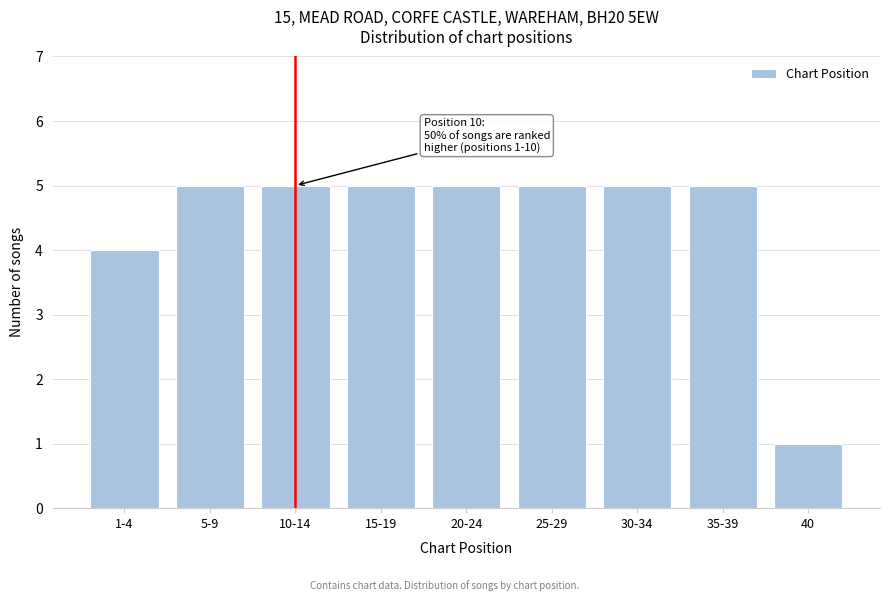

Reading right to left, extract all data points from this chart.

1	5	5	5	5	5	5	5	4